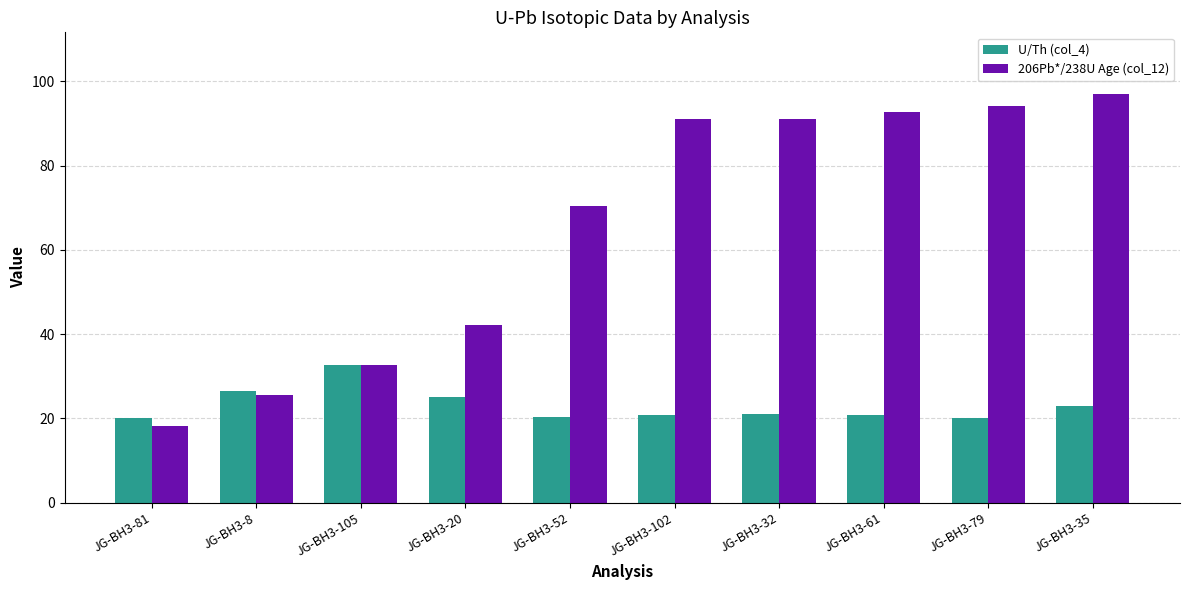

Rank the series by their maximum value, from highest to lowest.

206Pb*/238U Age (col_12), U/Th (col_4)